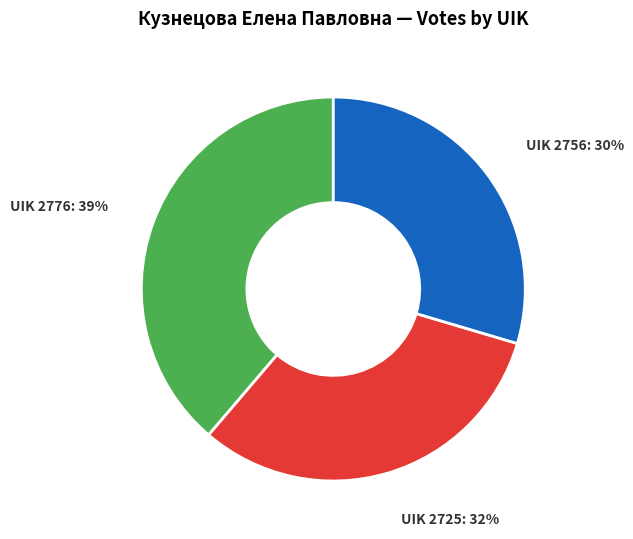

Approximately how many times larger is the value at UIK 2776 compared to UIK 2756?

1.3